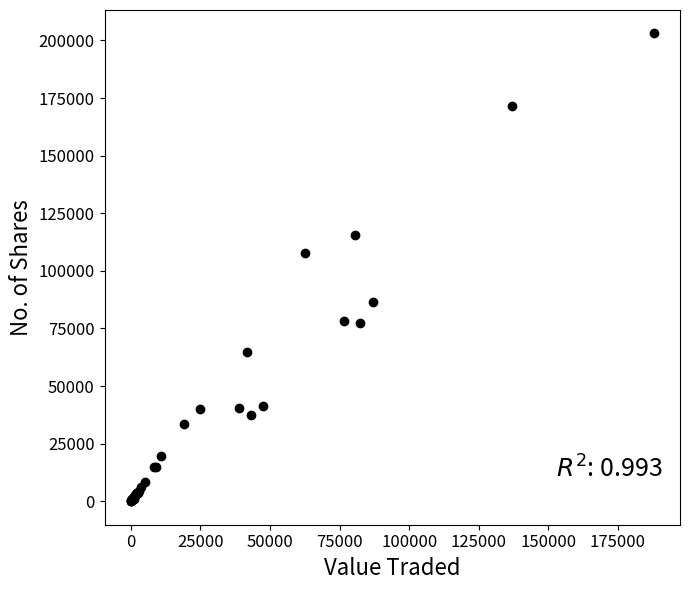

What Y value in the scatter plot is closest to 101521?

107672